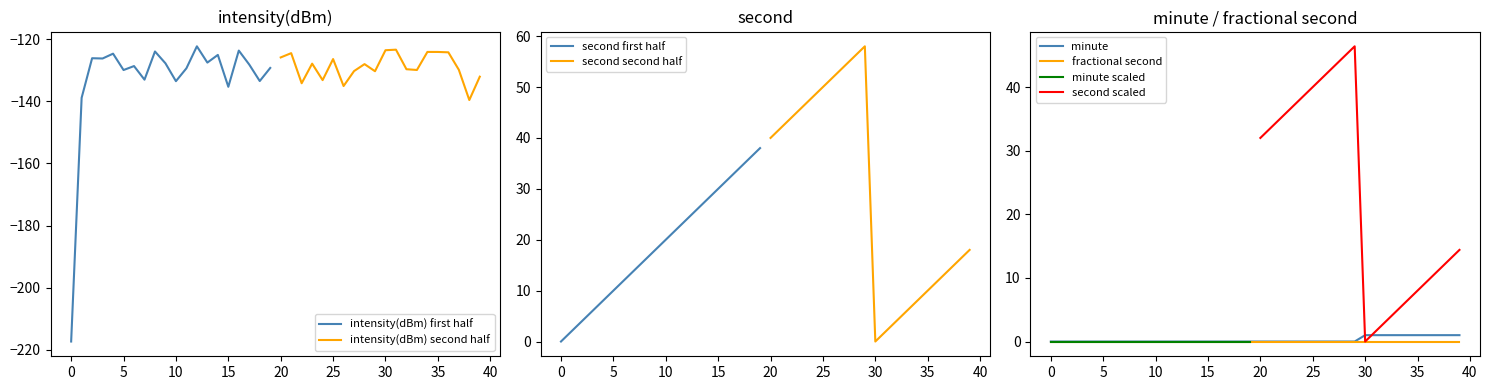

The value of minute at 34 is 1.0. True or false?

True